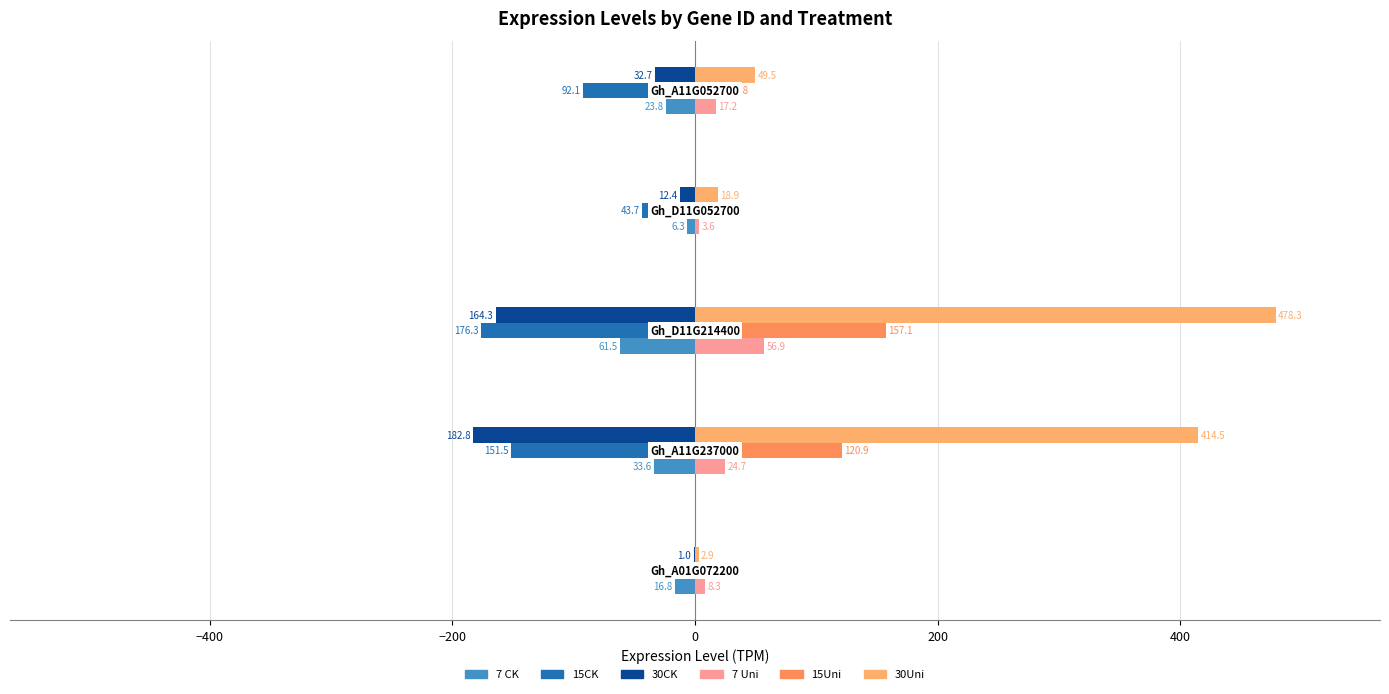

How many categories are shown in the chart?

5